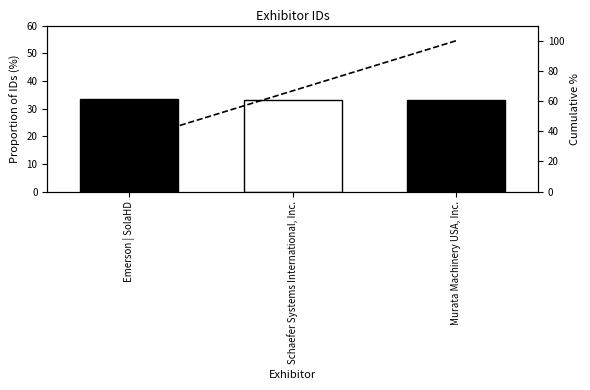

Where does the Cumulative % series first go above 66?

Schaefer Systems International, Inc.